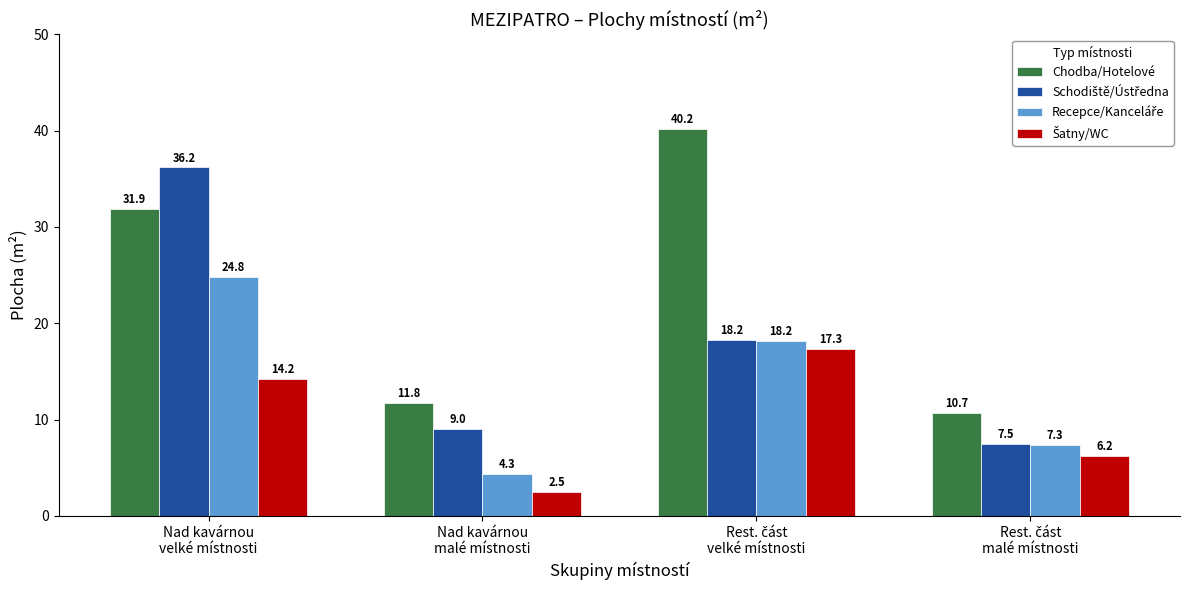

Which series has the largest total across all categories?

Chodba/Hotelové